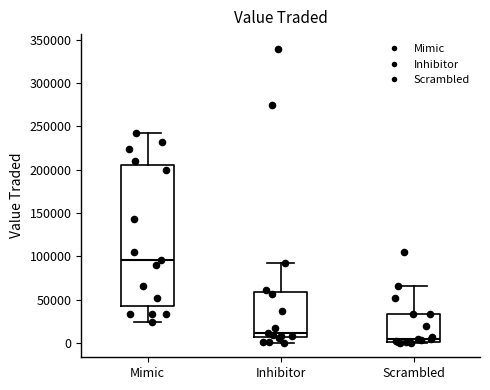

Which box has the highest median line?

Mimic